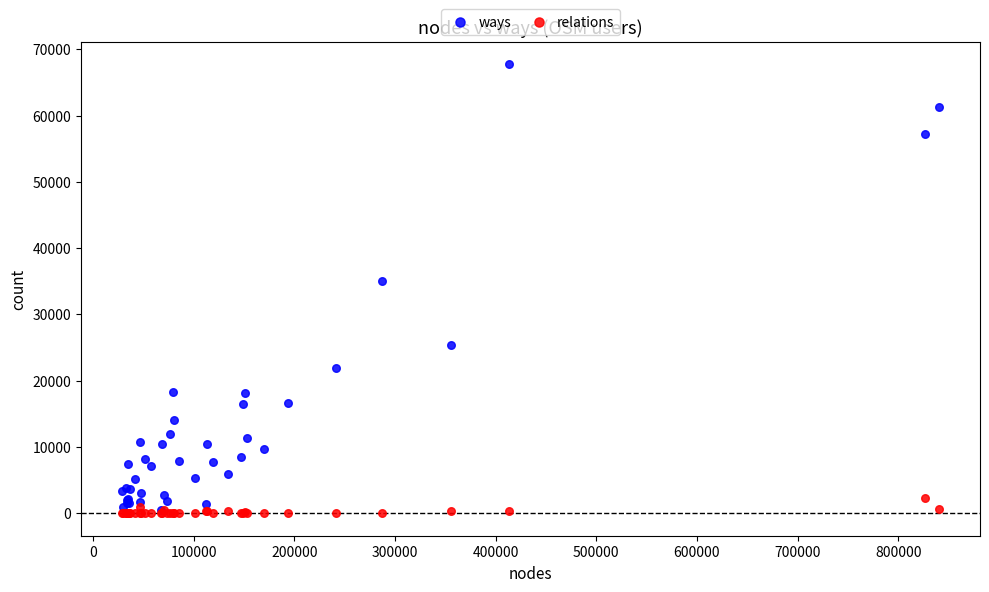

Which series reaches the maximum Y coordinate?

ways